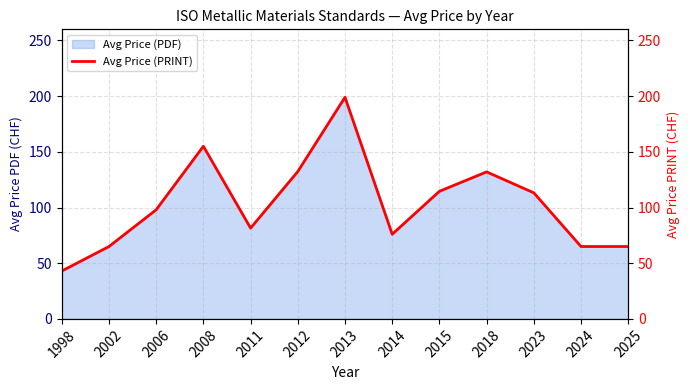

Which has a higher value, 2011 or 2014?

2011